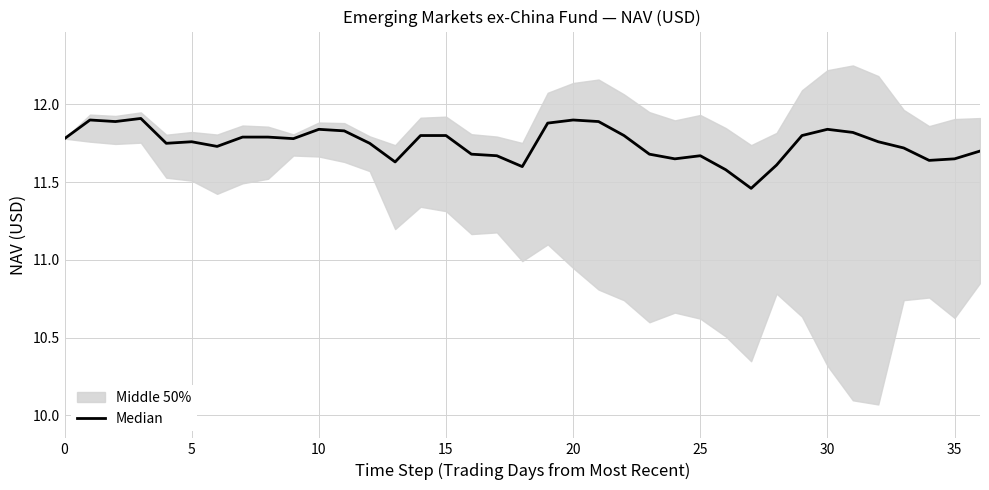

Does the chart have visible grid lines?

Yes